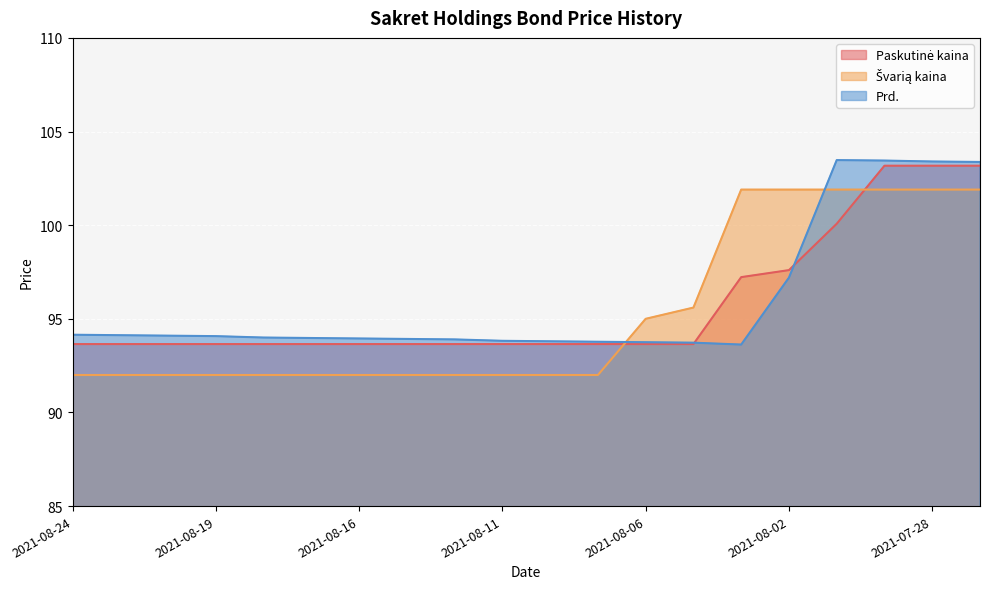

True or false: Švarią kaina has a value of 148.1 at 2021-08-13.

False